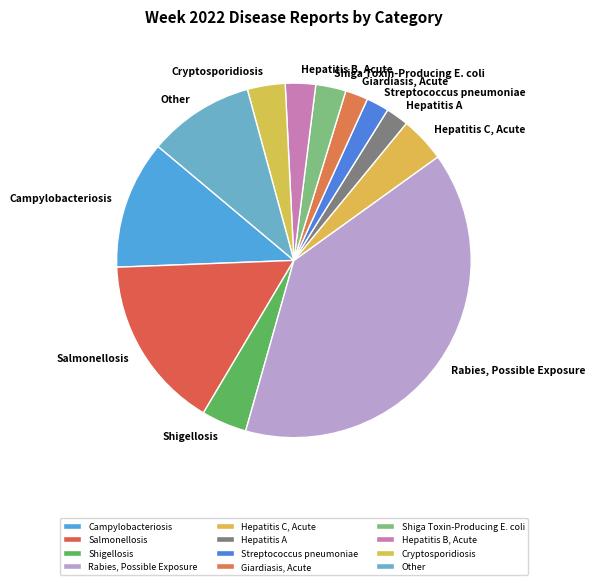

Which category has the smallest portion of the pie?

Hepatitis A